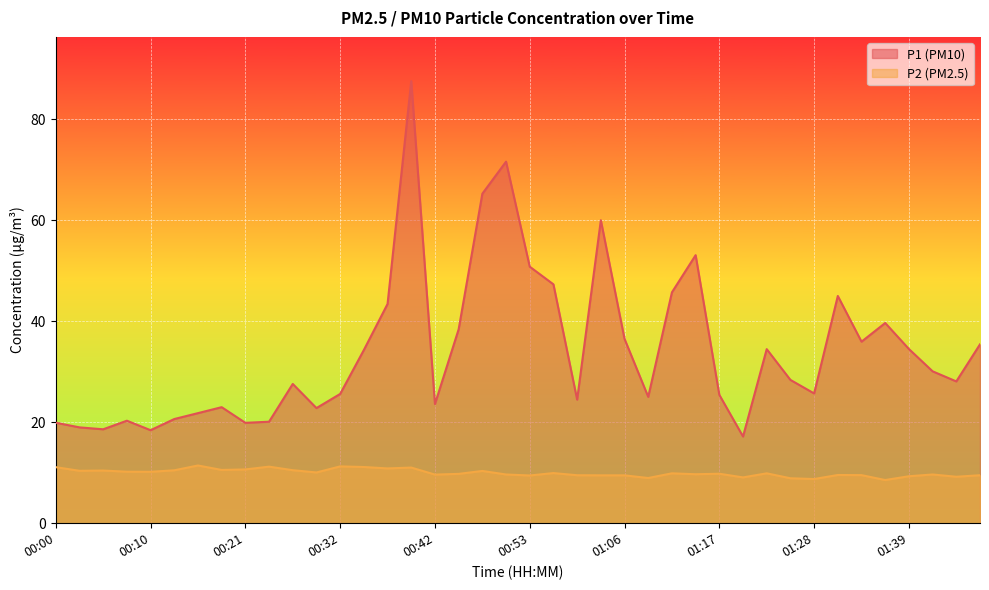

Which series has the largest total across all categories?

P1